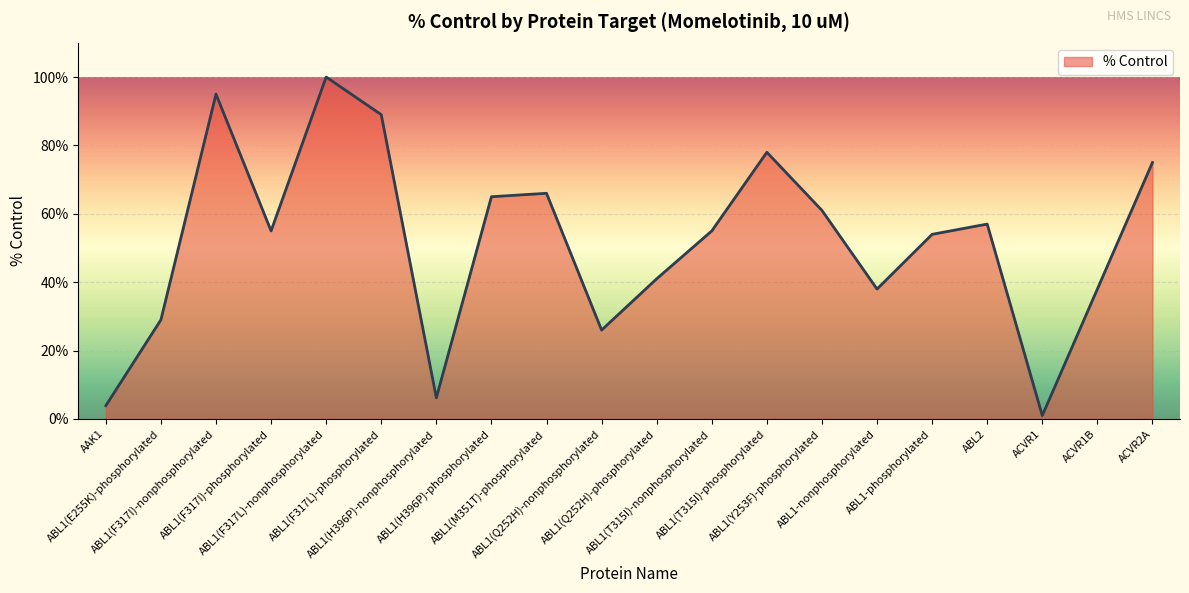

True or false: the data has more than 0 interior local peaks.

True